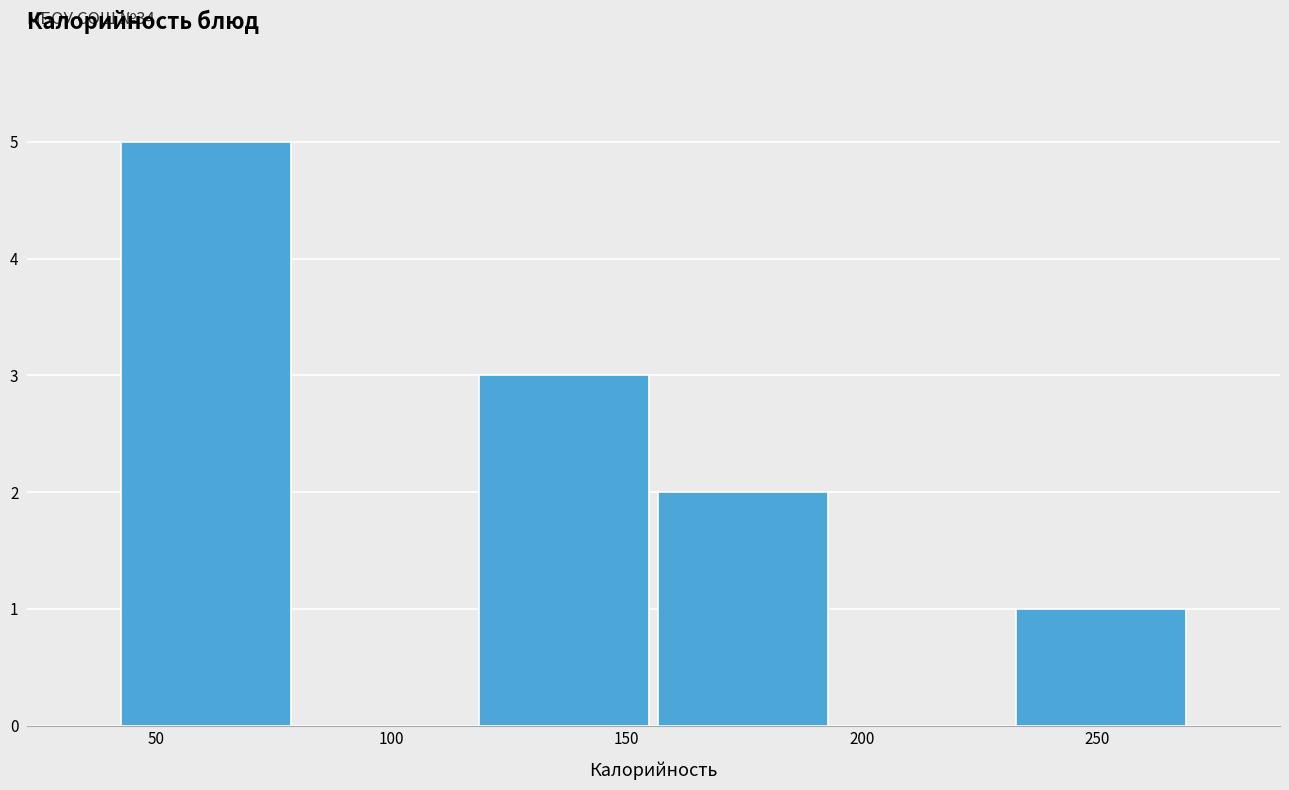

Over which range of the x-axis is the bar tallest?

40 to 80